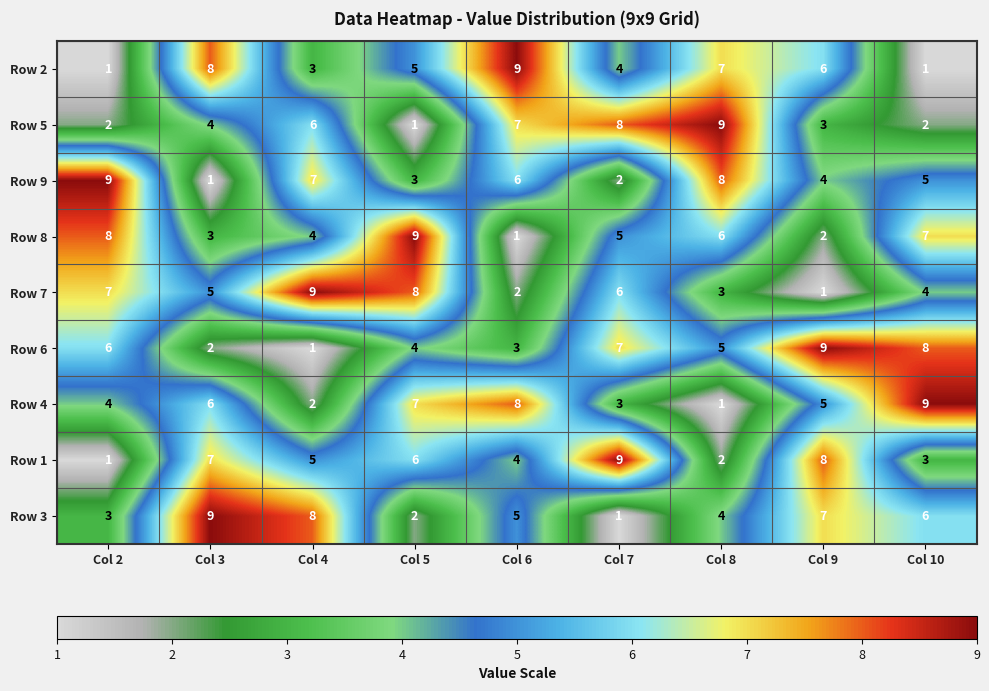

At how many categories does at least one series exceed 5?

9